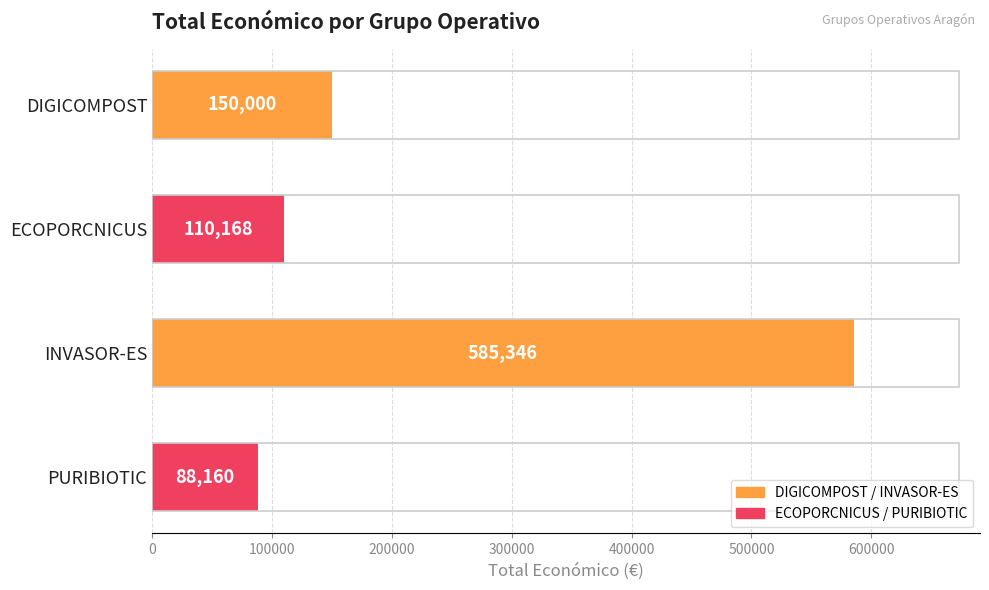

List the labels in order of value, smallest first.

PURIBIOTIC, ECOPORCNICUS, DIGICOMPOST, INVASOR-ES